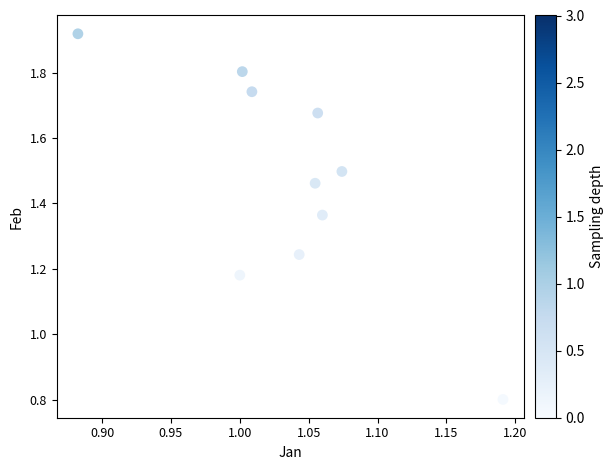

What is the range of Y values (max minus min)?

1.1